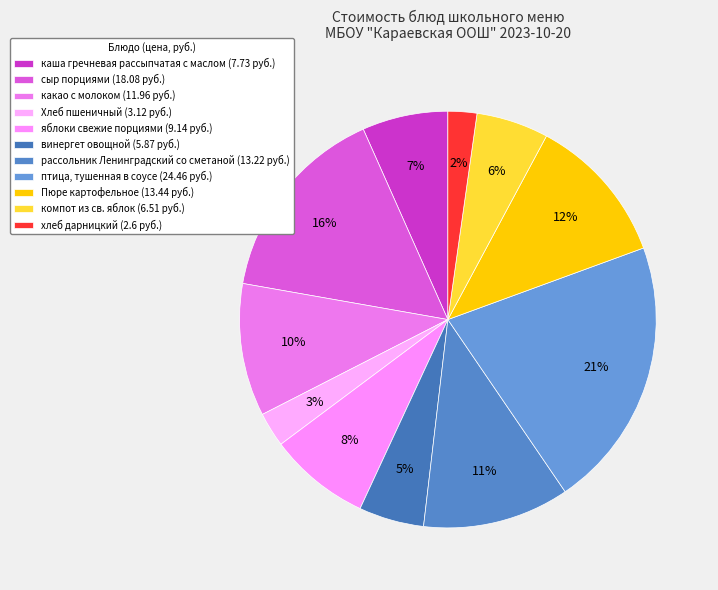

Count the number of slices in the pie.

11